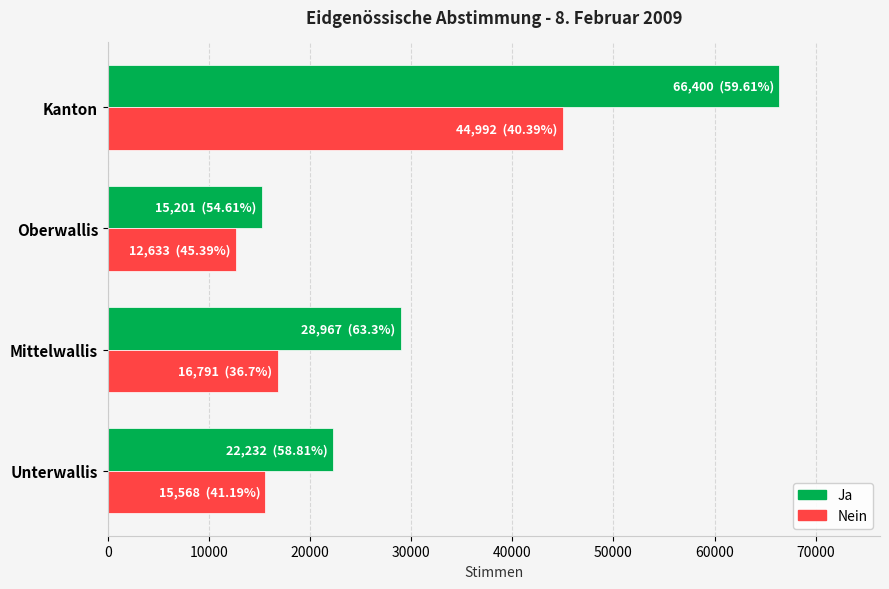

What is the difference between the maximum and minimum values in the Nein series?

32359